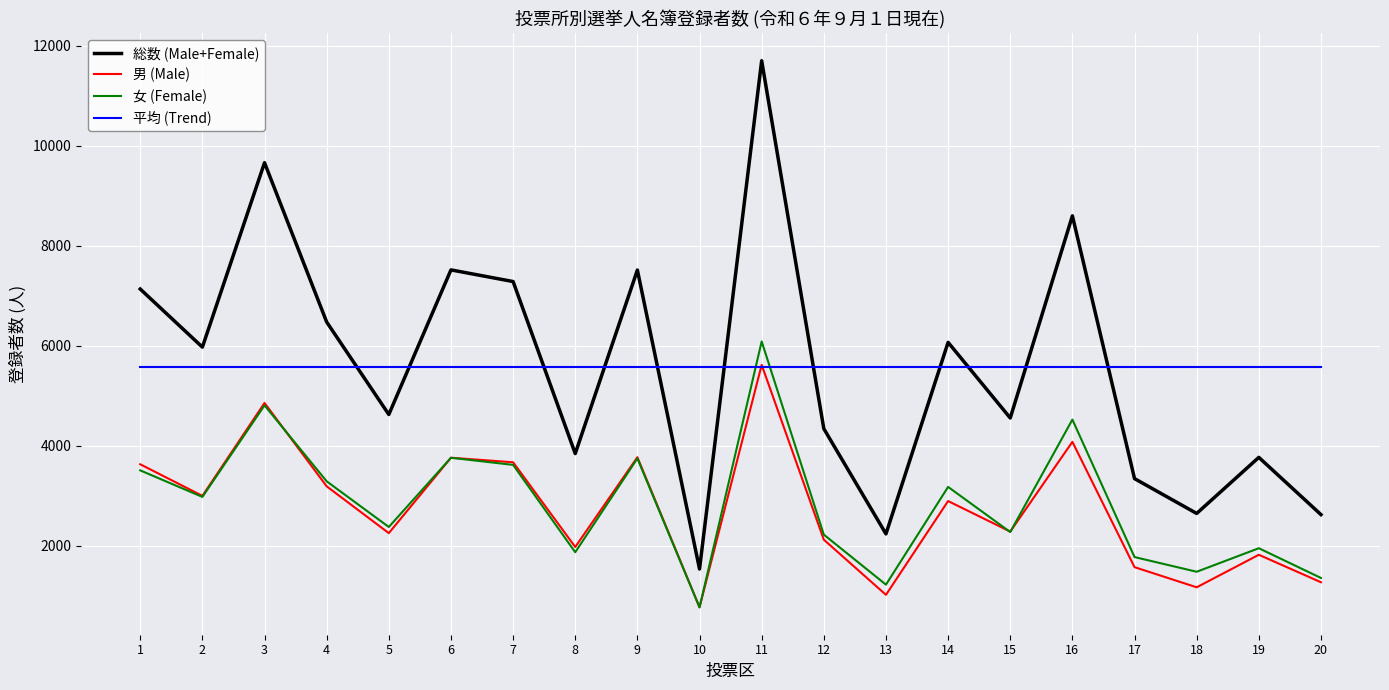

How many interior local valleys does the 総数 (Male+Female) series have?

7